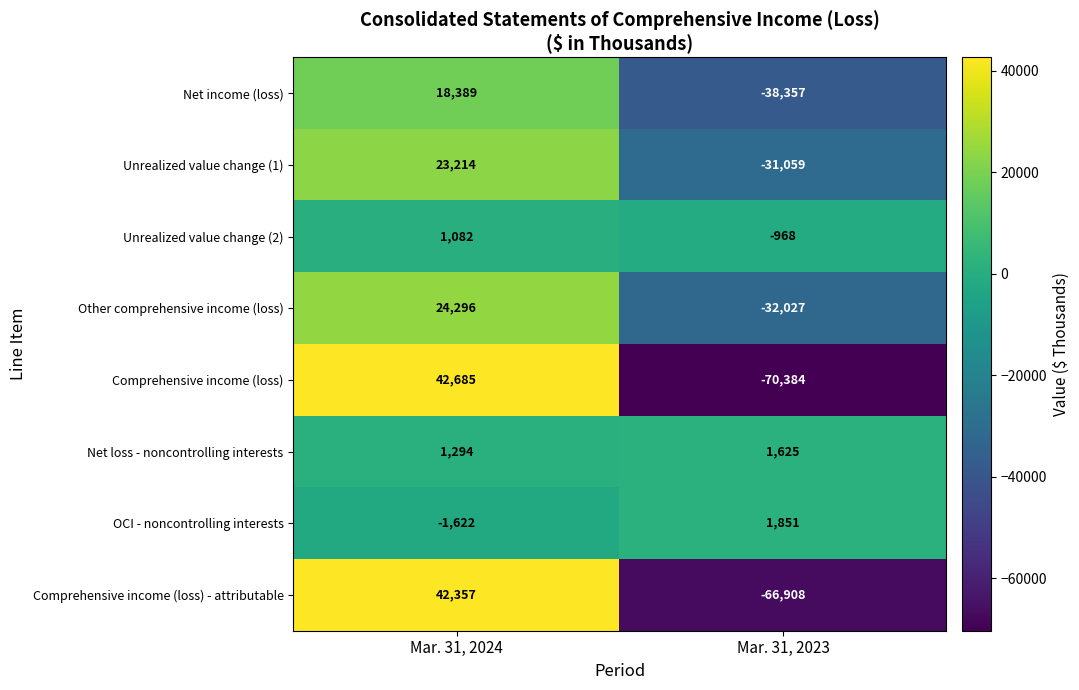

The Other comprehensive income (loss) series shows -32027 at Mar. 31, 2023. True or false?

True